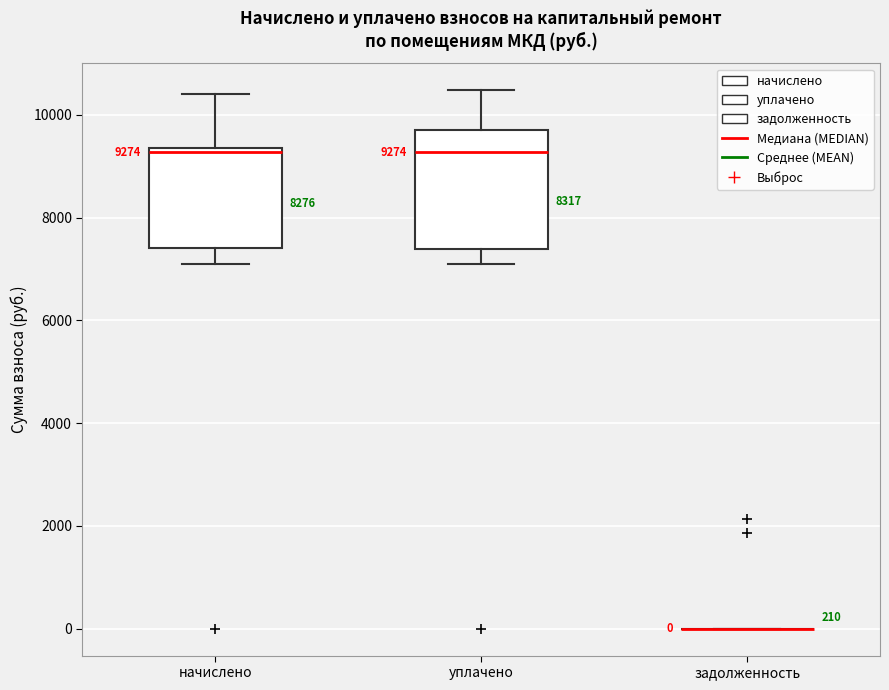

Comparing the boxes themselves (not the whiskers), which one is the tallest?

уплачено